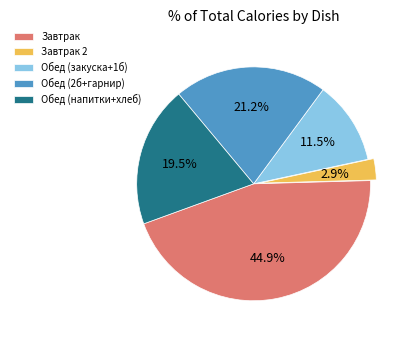

Rank the categories by value from lowest to highest.

Завтрак 2, Обед (закуска+1б), Обед (напитки+хлеб), Обед (2б+гарнир), Завтрак